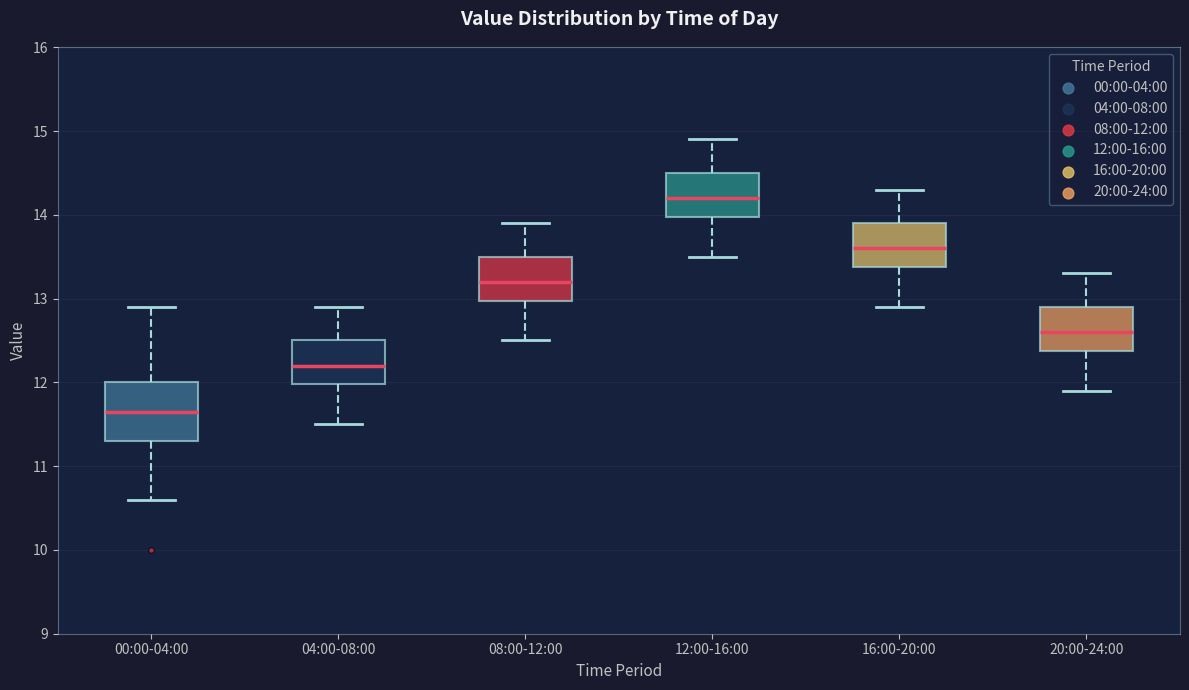

Reading left to right, transcribe this box plot: for each box, give where its median line is, the range the box spans, and where its two whiskers end, as read against the y-axis. The values are not printed on the chart, so give them approximately, as read against the axis.

00:00-04:00: median 11.7, box 11.3 to 12.0, whiskers 10.6 to 12.9
04:00-08:00: median 12.2, box 12.0 to 12.5, whiskers 11.5 to 12.9
08:00-12:00: median 13.2, box 13.0 to 13.5, whiskers 12.5 to 13.9
12:00-16:00: median 14.2, box 14.0 to 14.5, whiskers 13.5 to 14.9
16:00-20:00: median 13.6, box 13.4 to 13.9, whiskers 12.9 to 14.3
20:00-24:00: median 12.6, box 12.4 to 12.9, whiskers 11.9 to 13.3